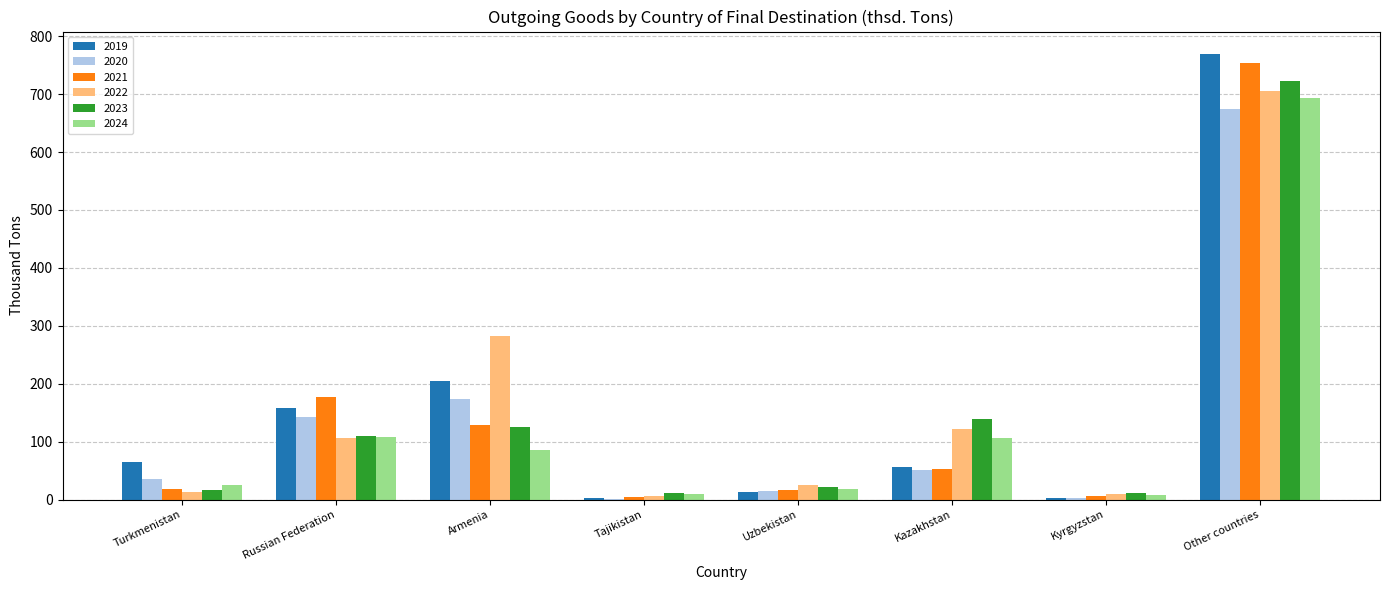

What are all the series names shown in the legend?

2019, 2020, 2021, 2022, 2023, 2024